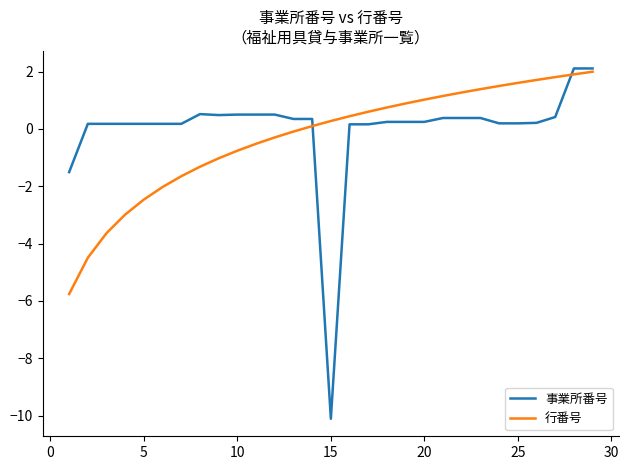

Which series has the widest spread of values?

事業所番号